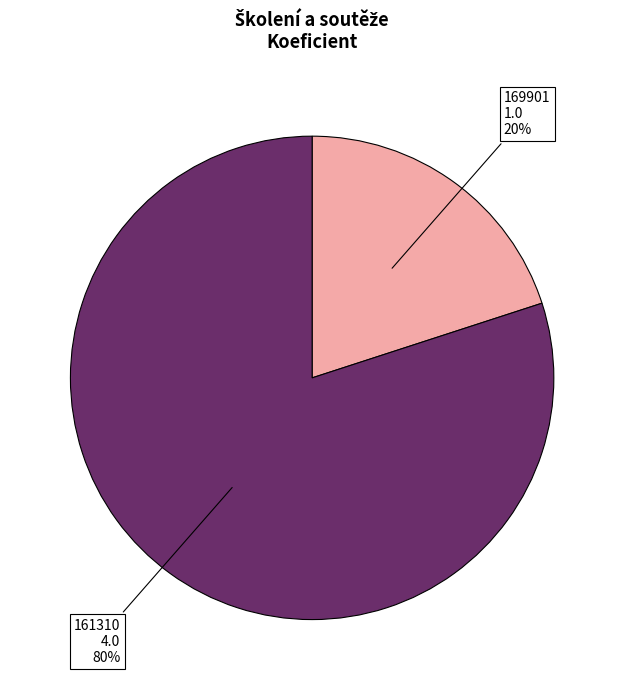

Which has a higher value, 161310 or 169901?

161310